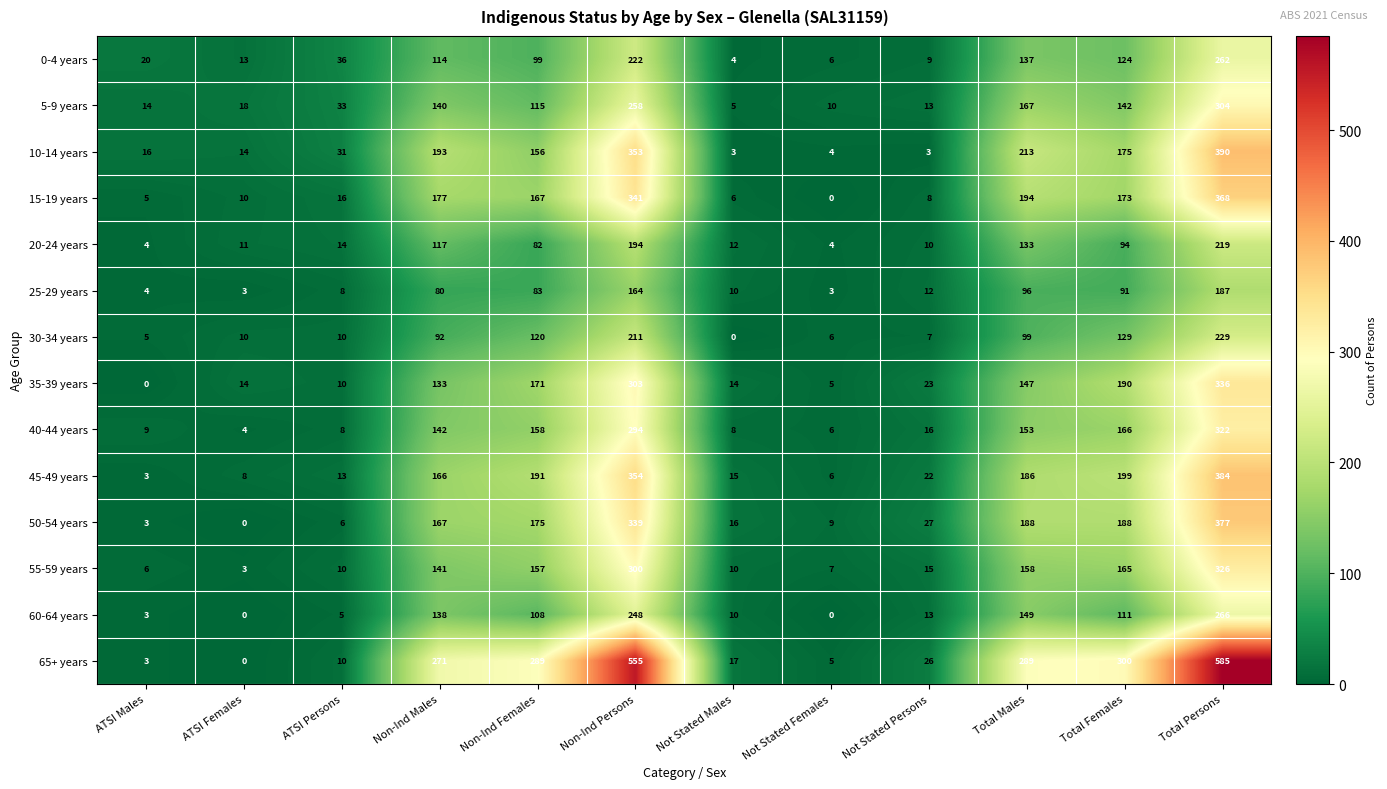

Rank the categories by 5-9 years value from highest to lowest.

Total Persons, Non-Ind Persons, Total Males, Total Females, Non-Ind Males, Non-Ind Females, ATSI Persons, ATSI Females, ATSI Males, Not Stated Persons, Not Stated Females, Not Stated Males